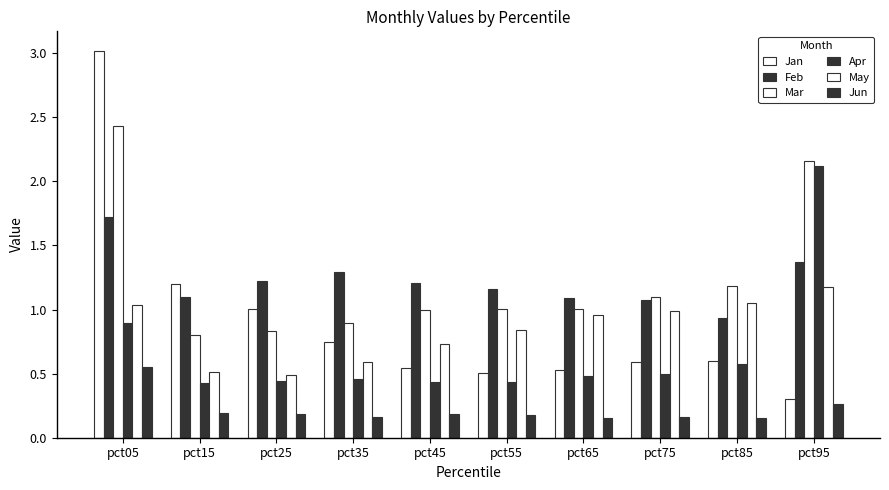

What is the value of the Apr bar at the 6th from the left?

0.4